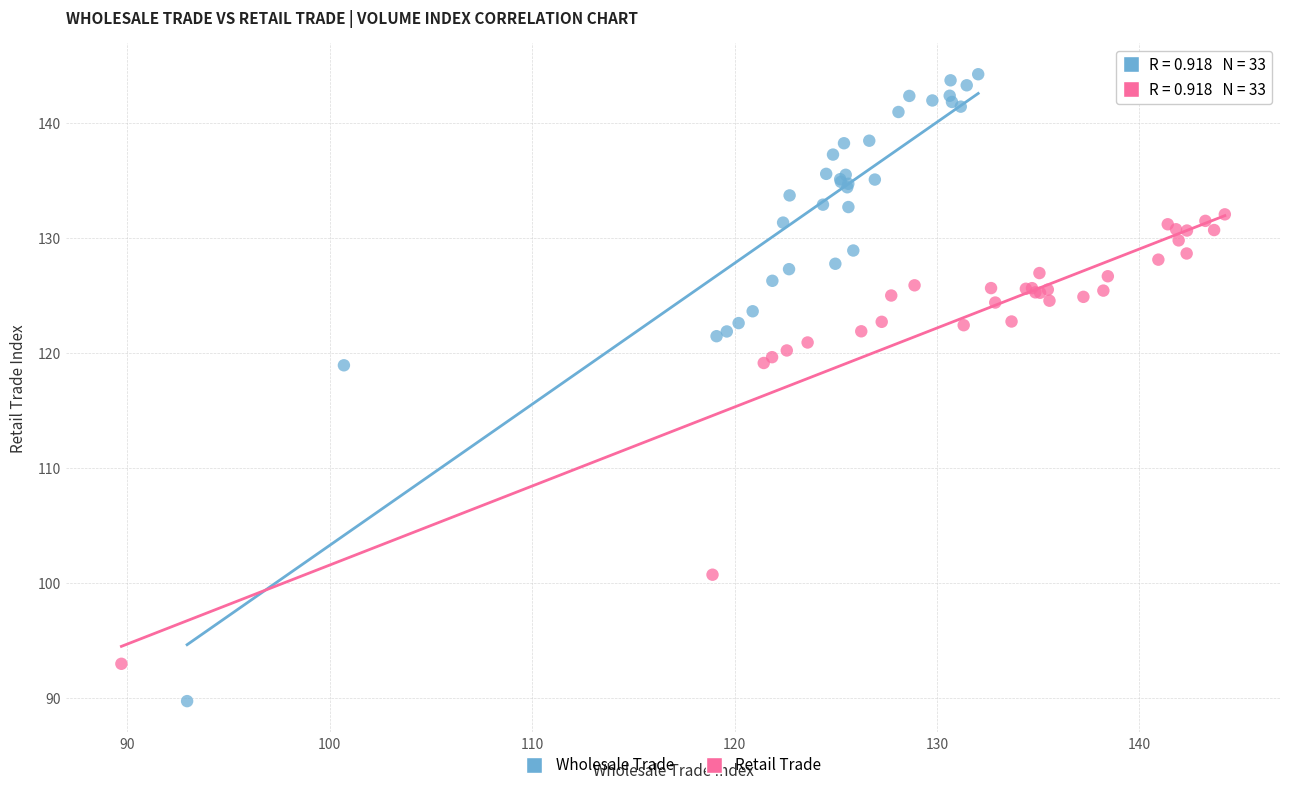

Which series reaches the minimum Y coordinate?

Wholesale Trade